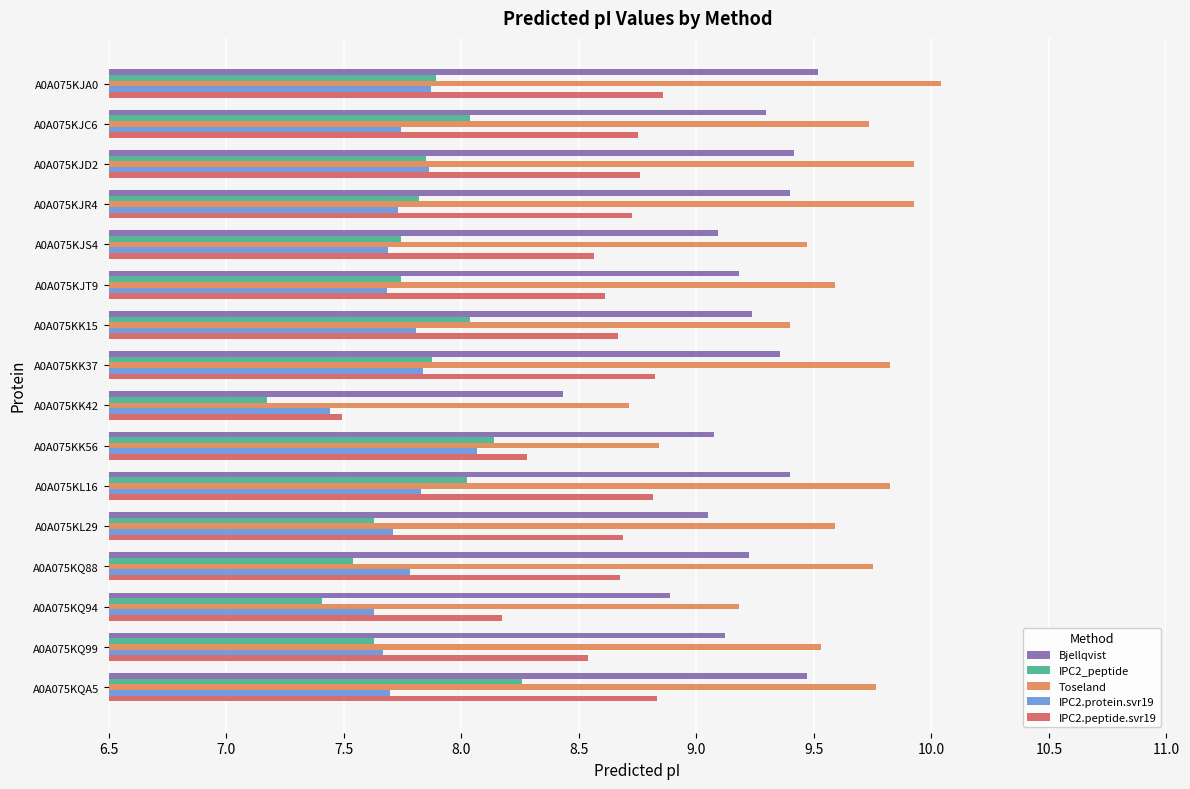

The value of IPC2_peptide at A0A075KJT9 is 2.9. True or false?

False